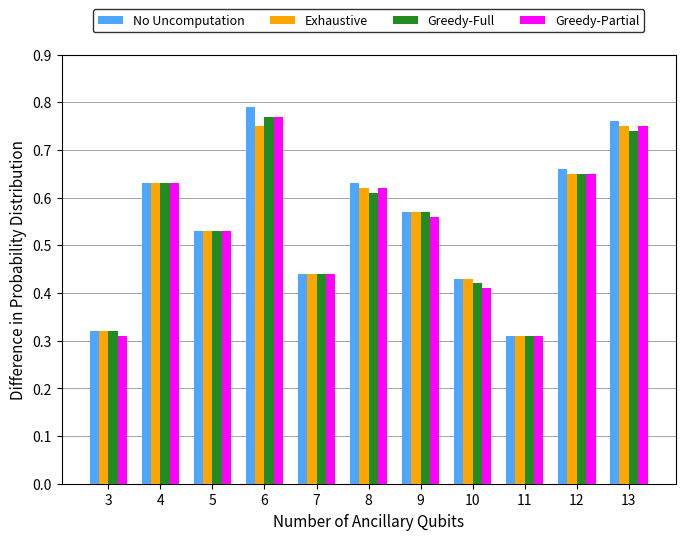

What is the sum of the No Uncomputation values at 10 and 8?

1.1